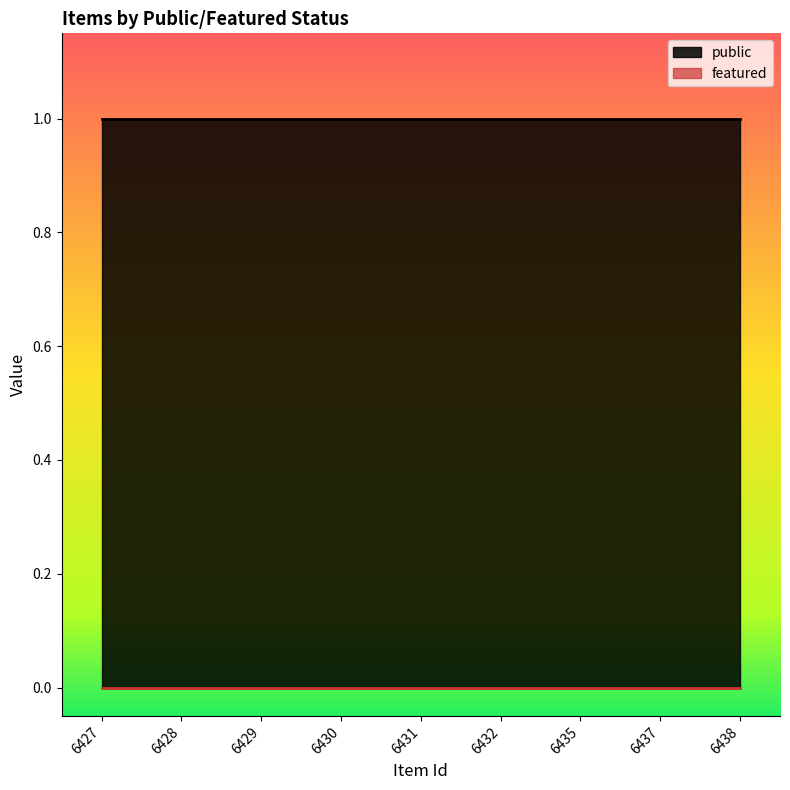

At which category is the sum across all series the highest?

6427